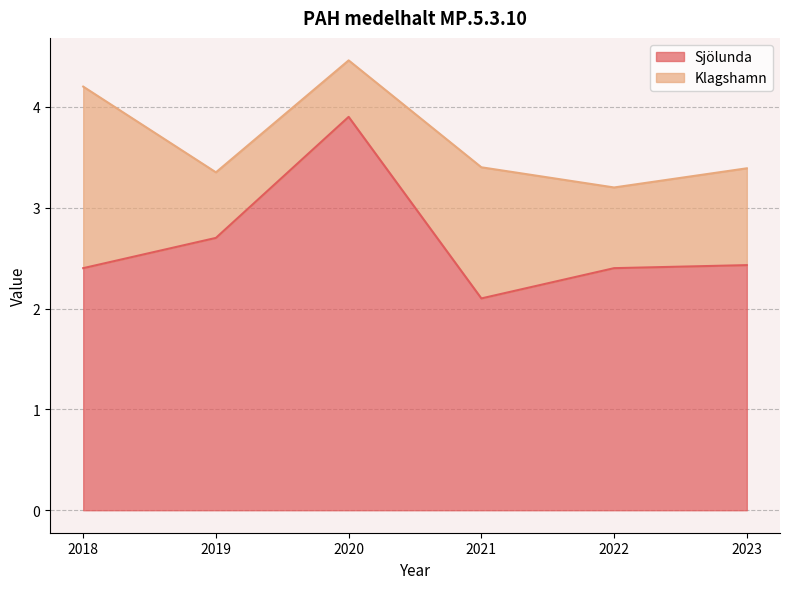

What is the ratio of the value at 2022 to the value at 2020?

0.6